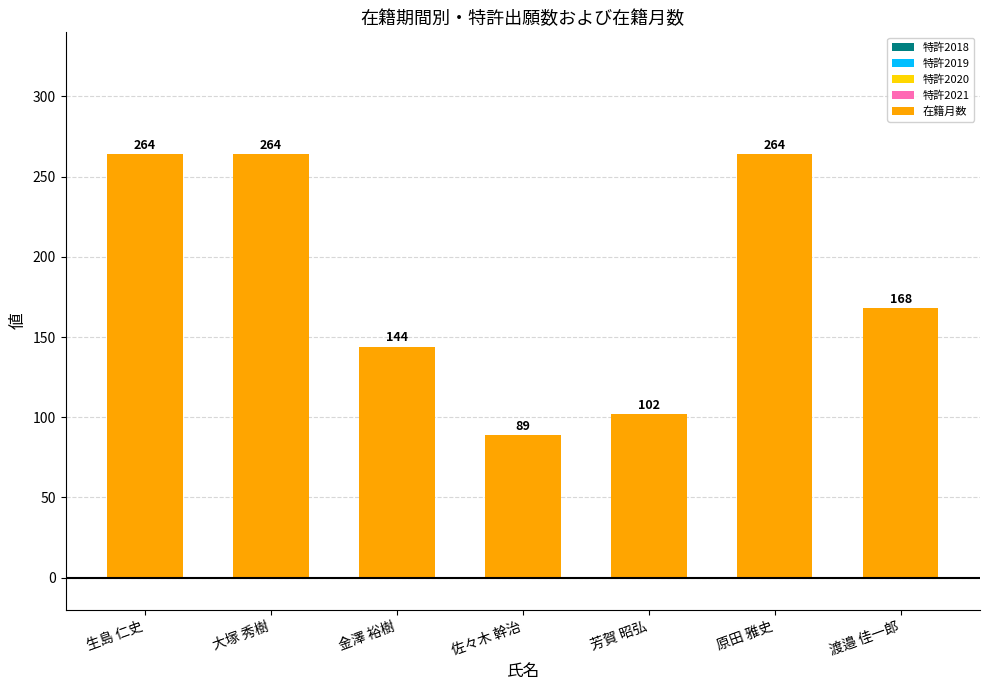

Is it true that the value at 生島 仁史 is 159?

False